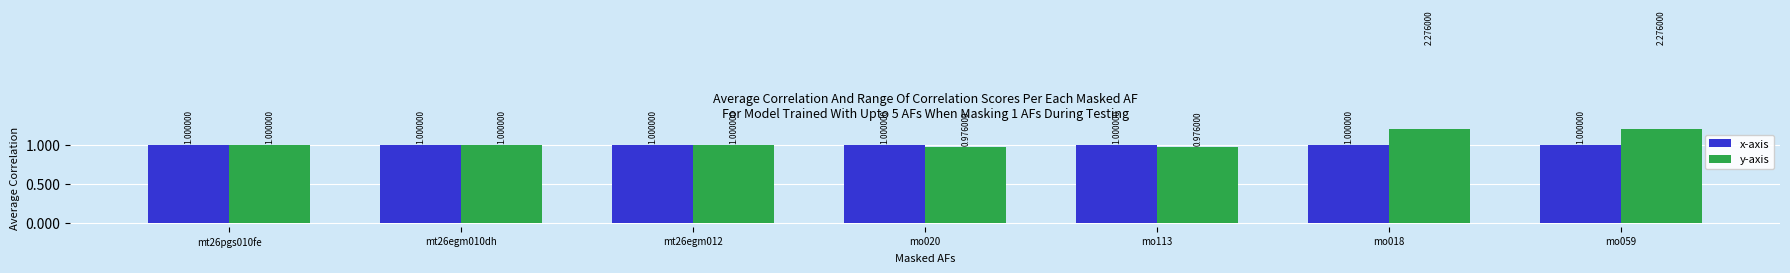

Which series has the largest total across all categories?

y-axis